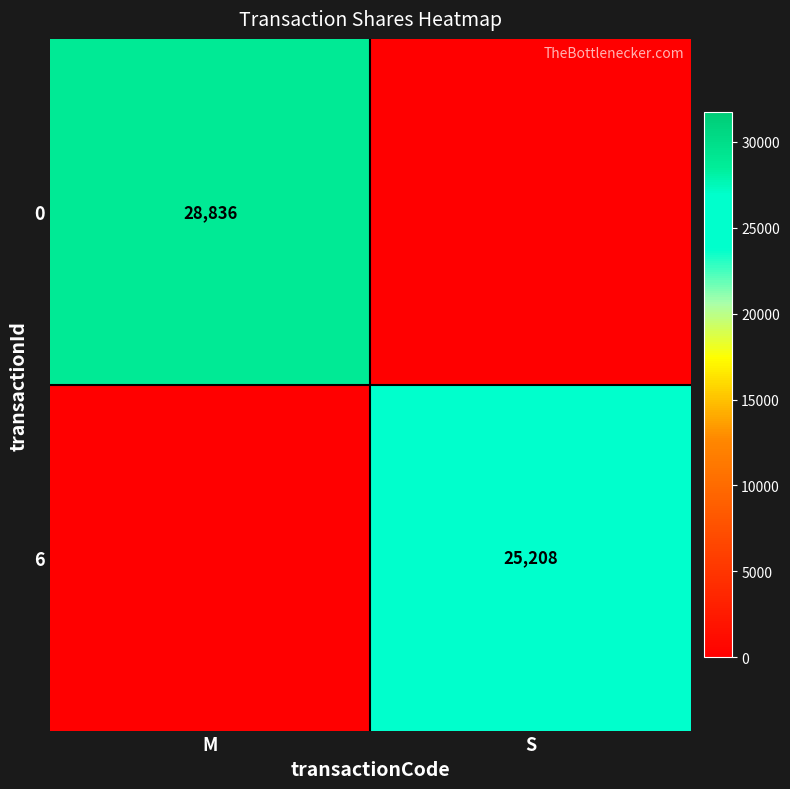

What is the greatest value displayed?

28836